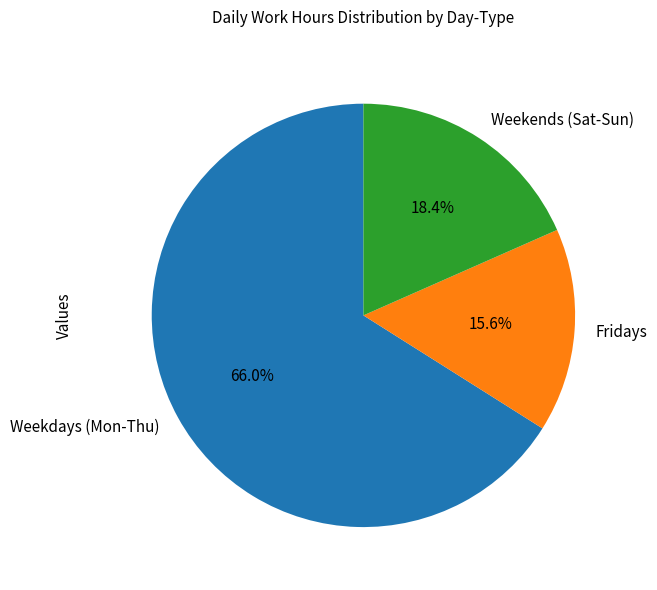

Rank the categories by value from highest to lowest.

Weekdays (Mon-Thu), Weekends (Sat-Sun), Fridays